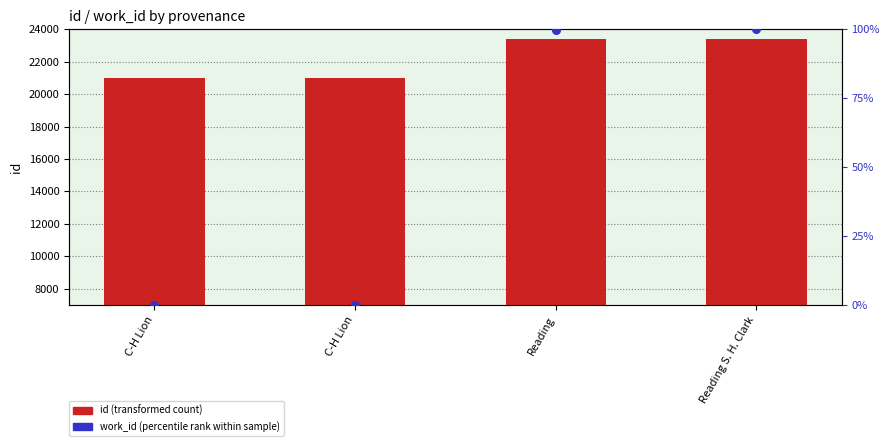

What are all the series names shown in the legend?

id (transformed count), work_id (percentile rank within sample)